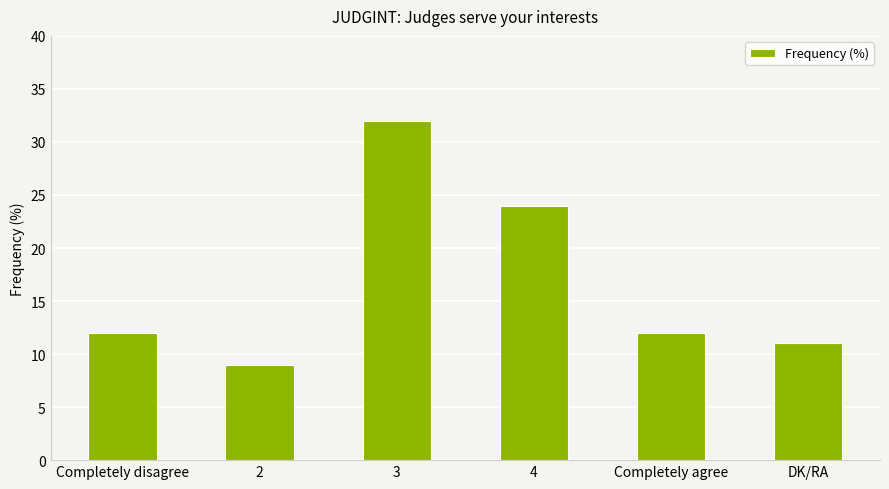

What is the change in value from 2 to Completely agree?

+3